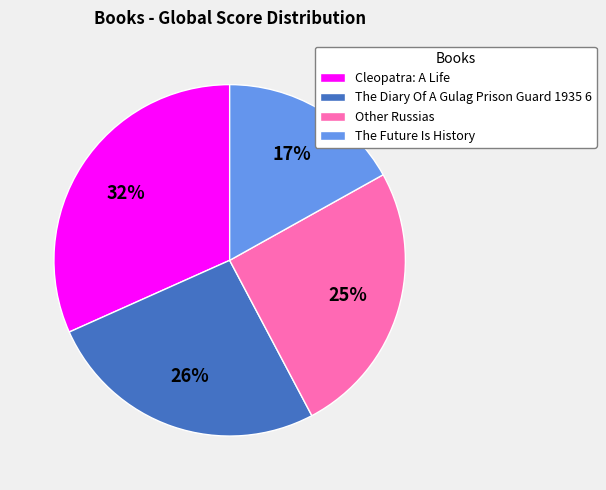

Do The Diary Of A Gulag Prison Guard 1935 6 and The Future Is History together represent more than half of the pie?

No